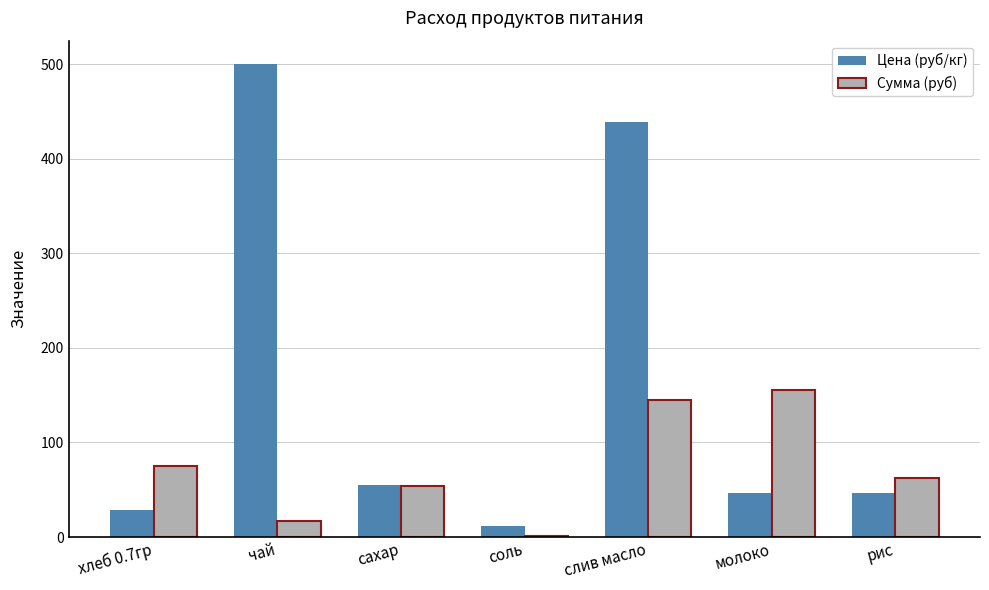

Reading right to left, transcribe all the data shown in this chart.

Цена (руб/кг): рис=47.0	молоко=47.0	слив масло=438.9	соль=12.0	сахар=55.0	чай=500.0	хлеб 0.7гр=28.6
Сумма (руб): рис=62.0	молоко=155.1	слив масло=144.8	соль=0.8	сахар=54.5	чай=16.5	хлеб 0.7гр=75.4